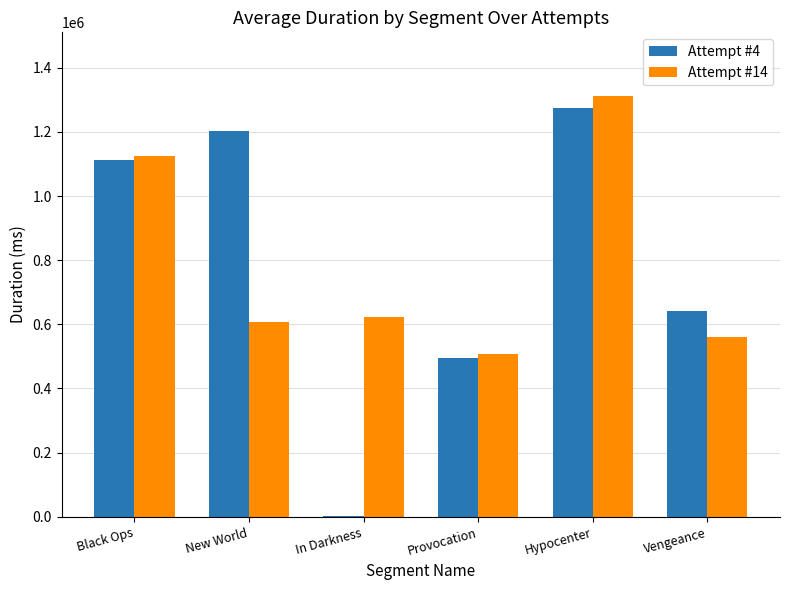

What is the average value of the Attempt #4 series?

788523